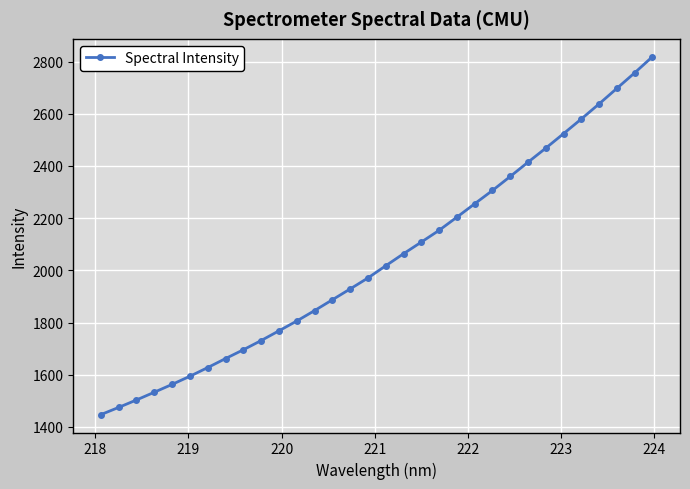

What is the value of the 5th point from the left?

1563.0